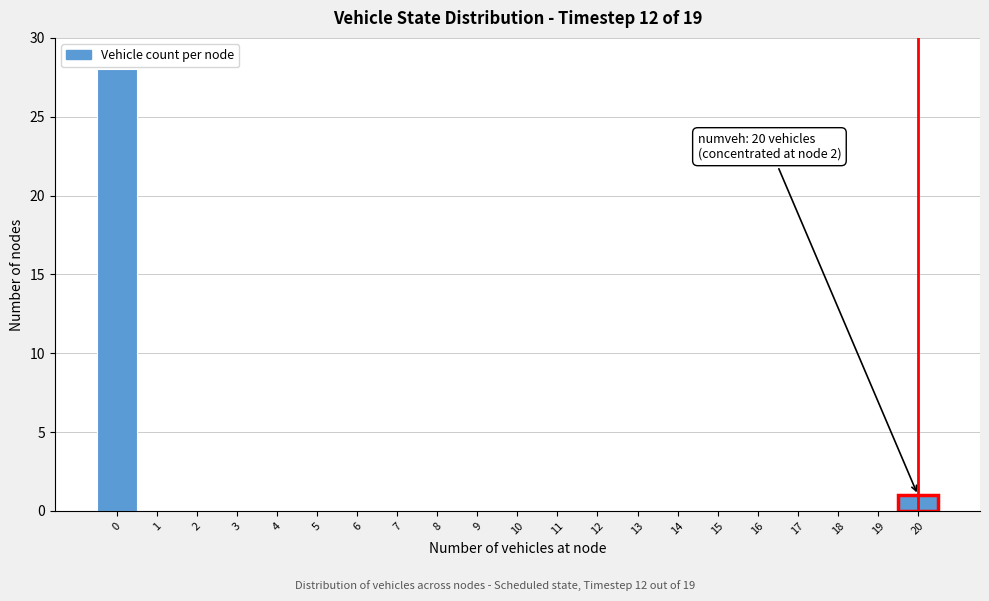

Reading left to right, what are all the values shown in this chart?

0=28	1=0	2=0	3=0	4=0	5=0	6=0	7=0	8=0	9=0	10=0	11=0	12=0	13=0	14=0	15=0	16=0	17=0	18=0	19=0	20=1